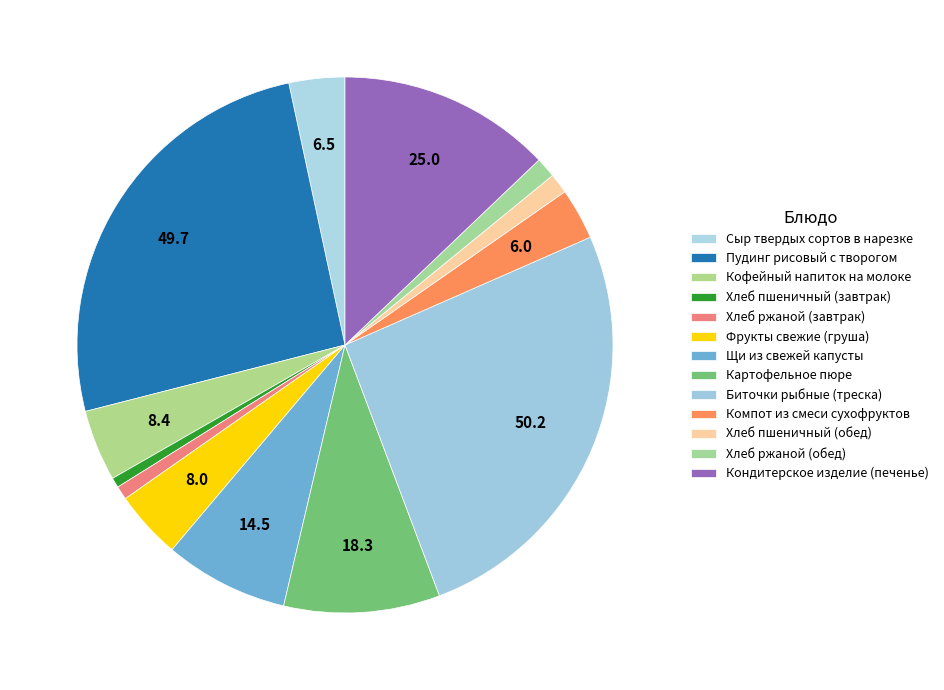

How many slices are in this pie chart?

13